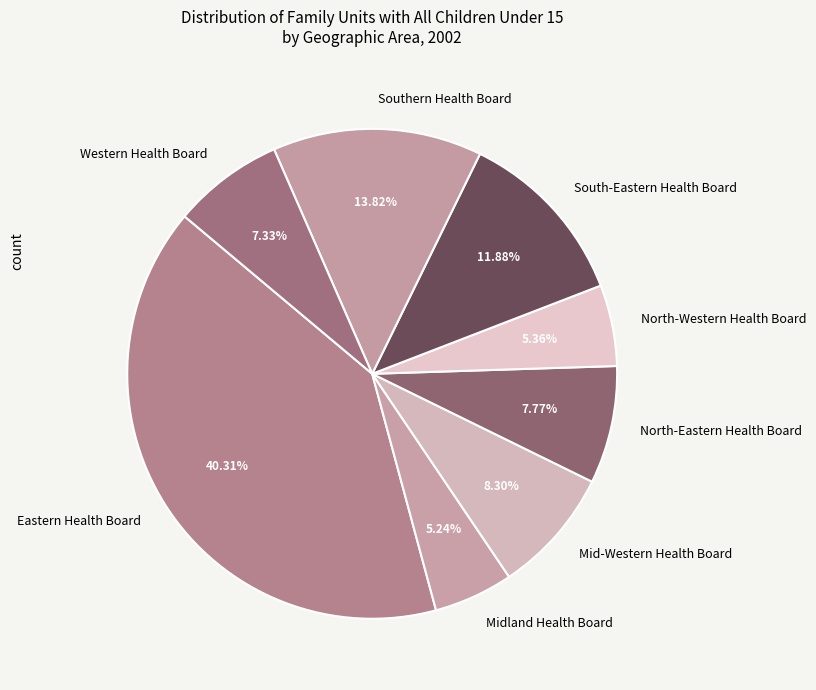

Approximately how many times larger is the value at South-Eastern Health Board compared to Eastern Health Board?

0.3